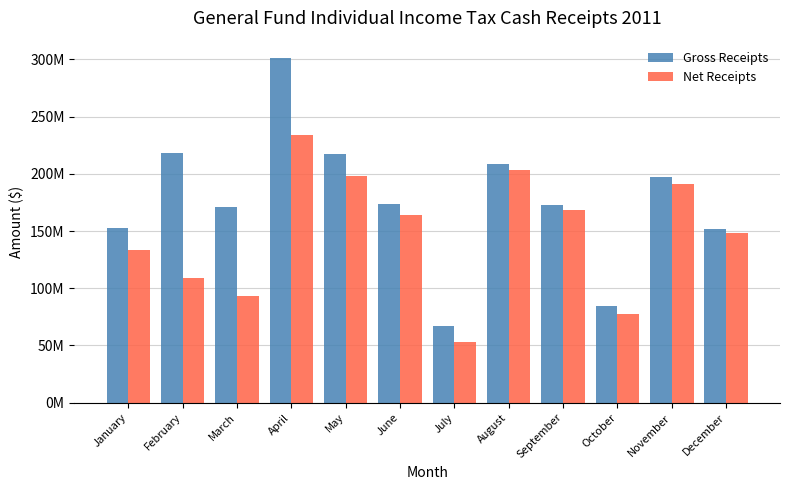

Are the bars horizontal?

No